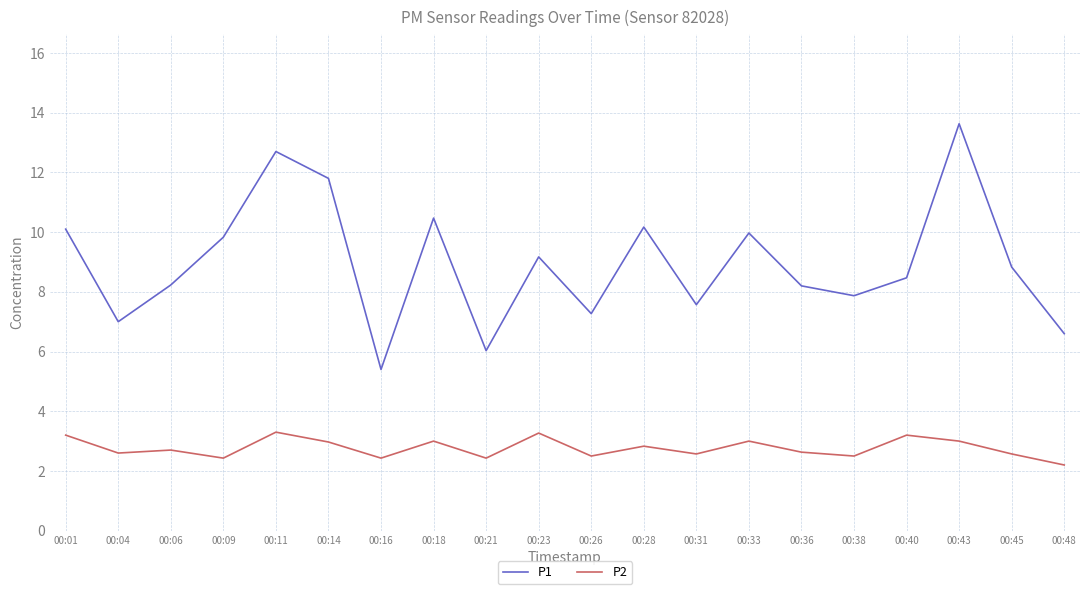

Is it true that P2 equals 0.6 at 00:48?

False